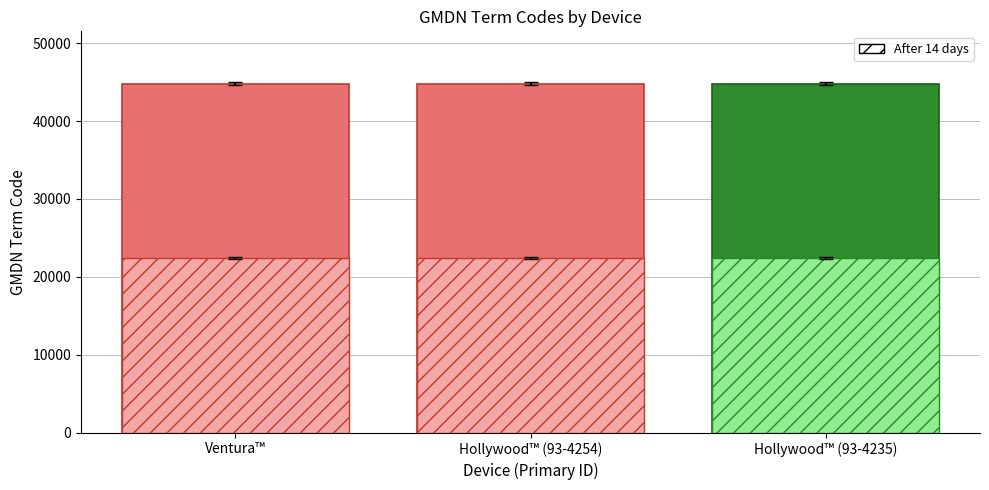

Rank the categories by After 14 days value from highest to lowest.

Ventura™, Hollywood™ (93-4254), Hollywood™ (93-4235)